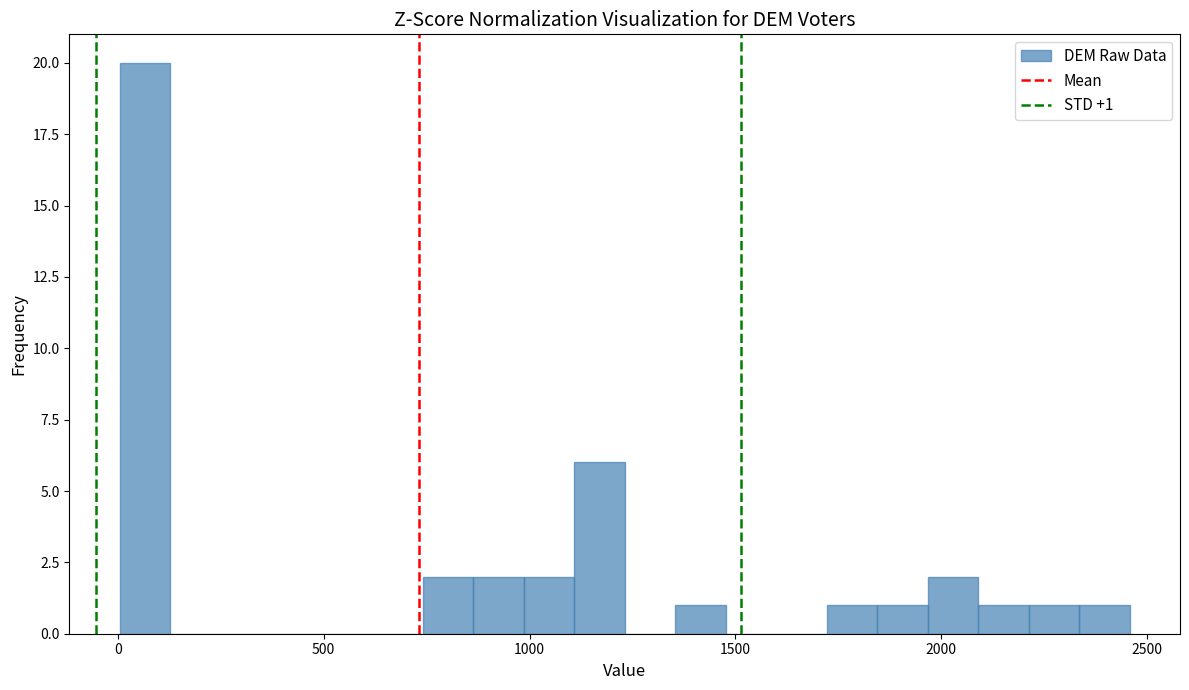

Read against the x-axis, roughly where is the centre of the tallest bar?

50